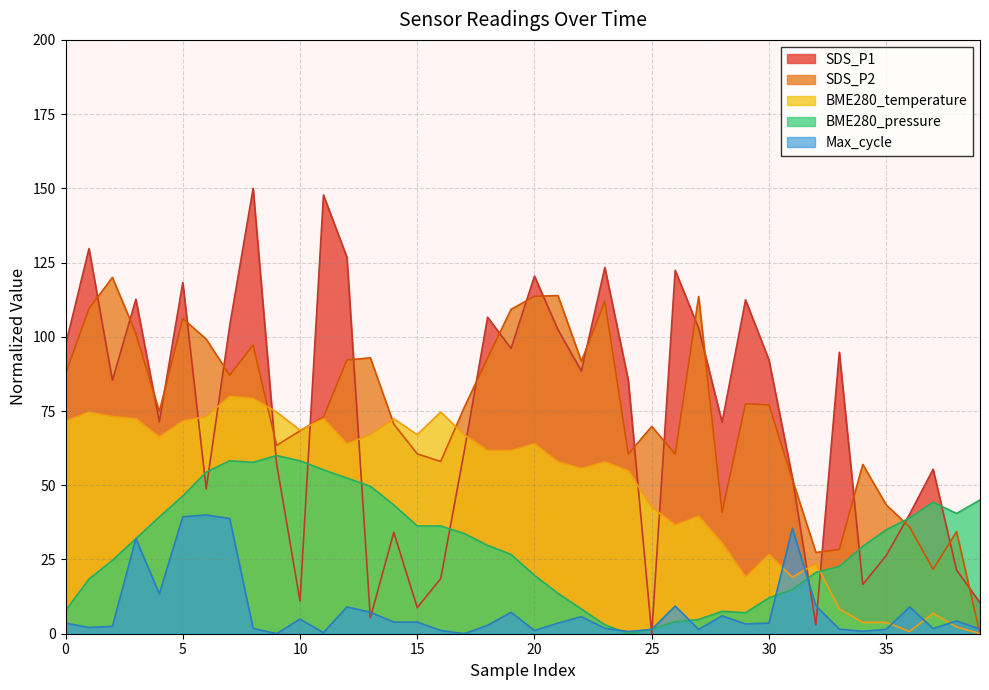

What is the average value of the Max_cycle series?

7.9